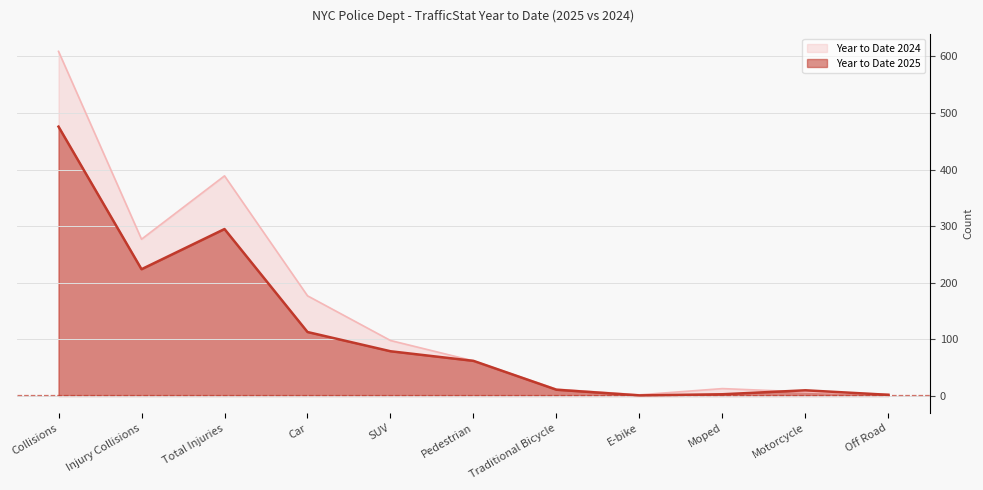

What are all the series names shown in the legend?

Year to Date 2024, Year to Date 2025